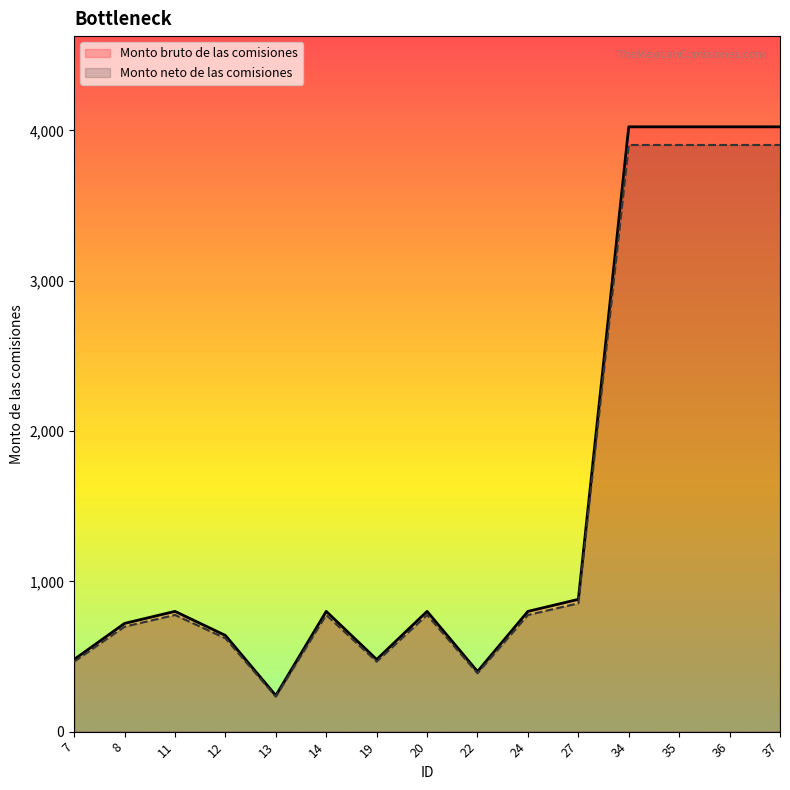

Rank the series by their average value, from lowest to highest.

Monto neto de las comisiones, Monto bruto de las comisiones